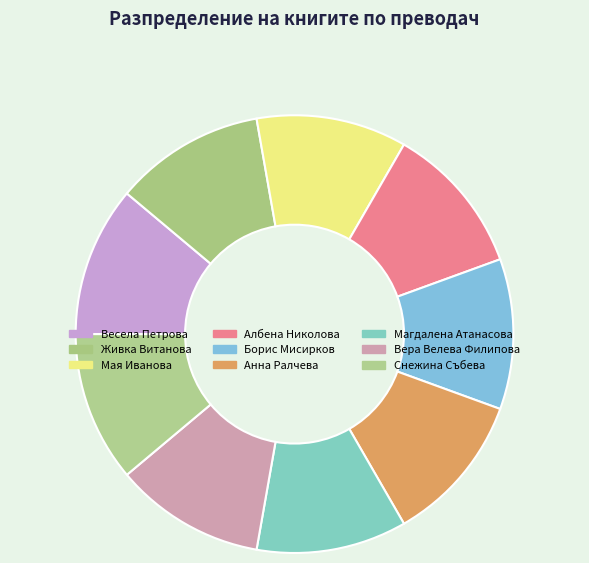

How many slices are in this pie chart?

9